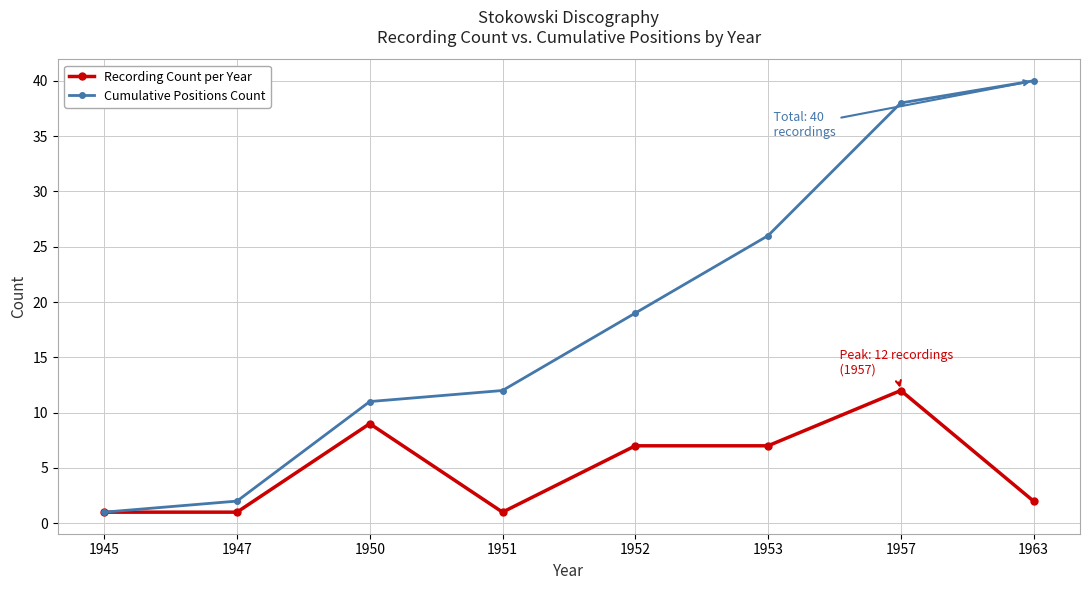

Is the value of Recording Count per Year at 1963 greater than the value of Cumulative Positions Count at 1950?

No